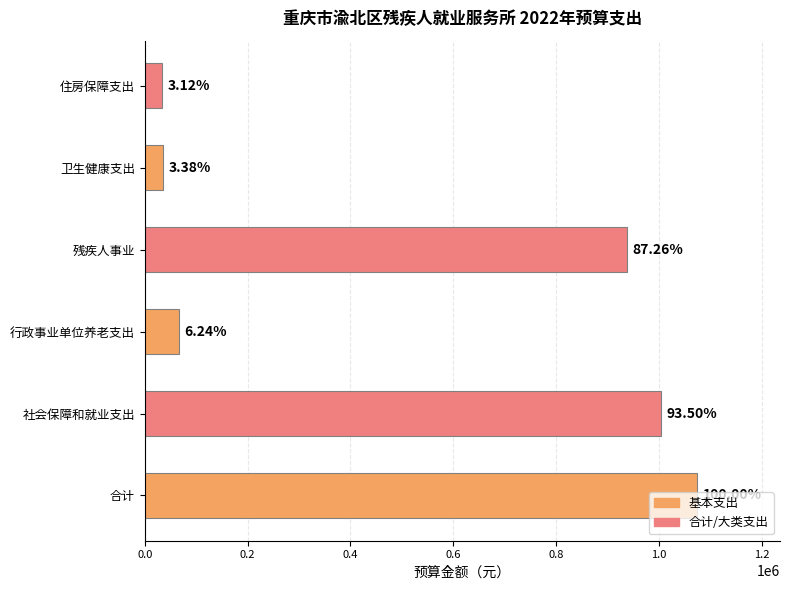

How many bars are there in total?

6